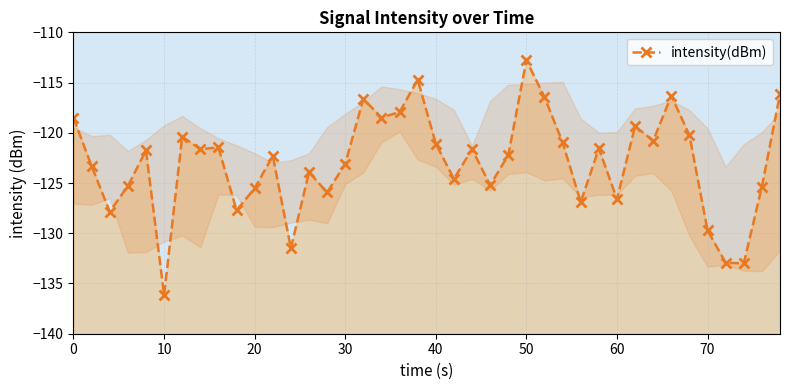

What is the sum of all values?

-4918.0